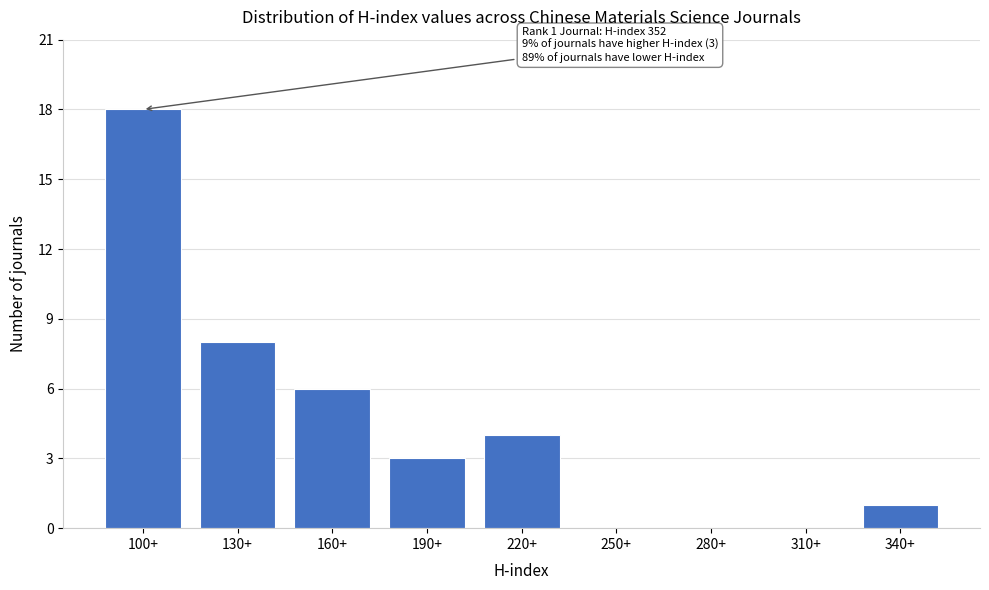

Reading left to right, what are all the values shown in this chart?

100+=18	130+=8	160+=6	190+=3	220+=4	250+=0	280+=0	310+=0	340+=1